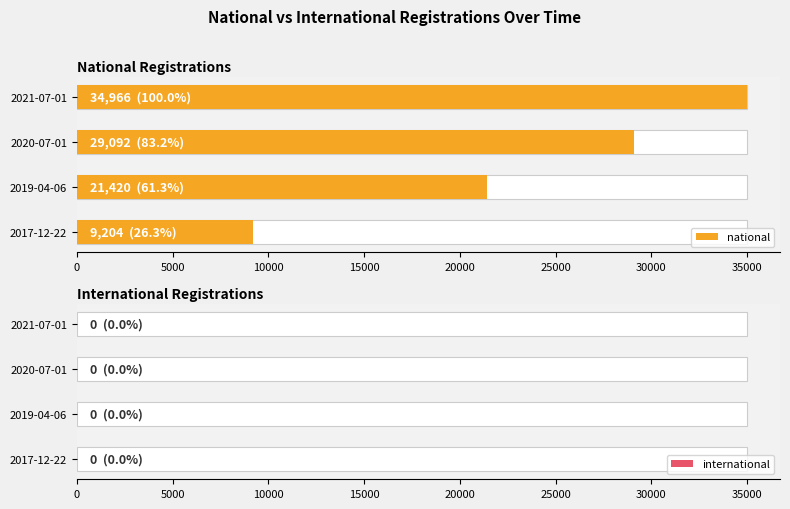

How many categories are shown in the chart?

4